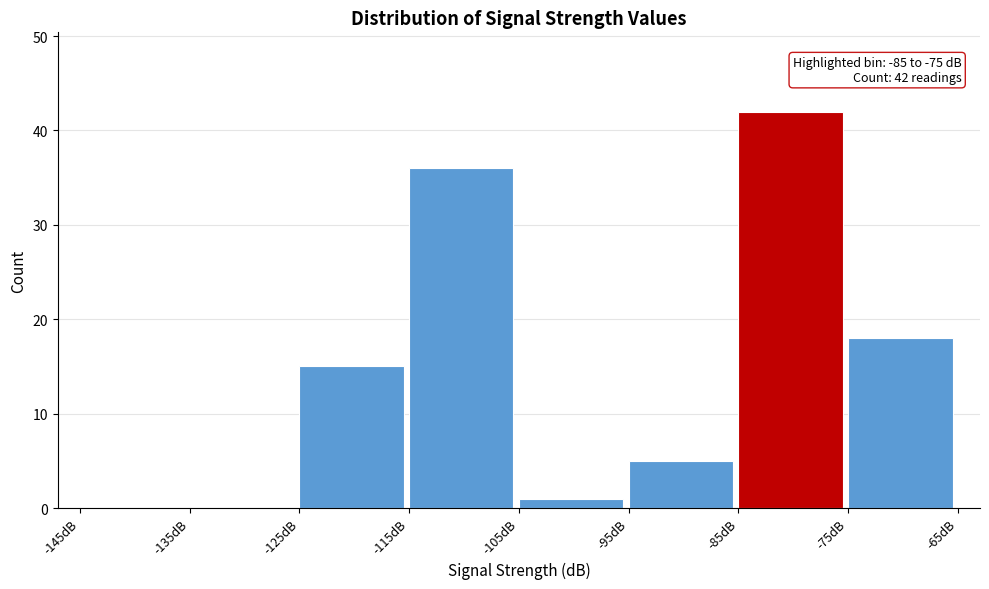

Which range on the x-axis has the tallest bar?

-85 to -75